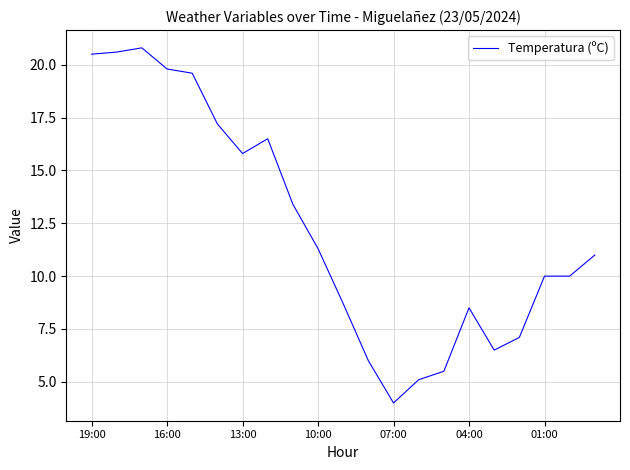

How many lines are shown in the chart?

1